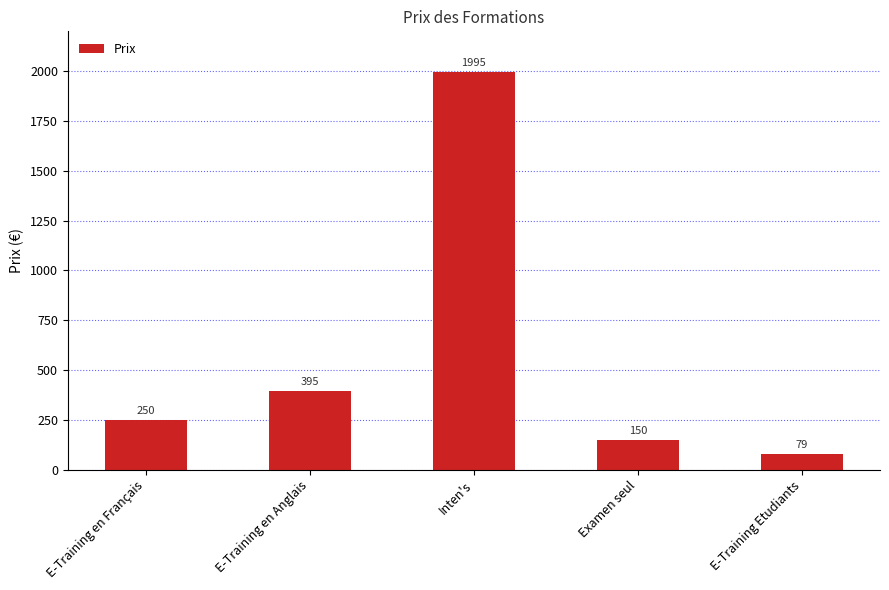

Which has a higher value, E-Training en Français or Examen seul?

E-Training en Français